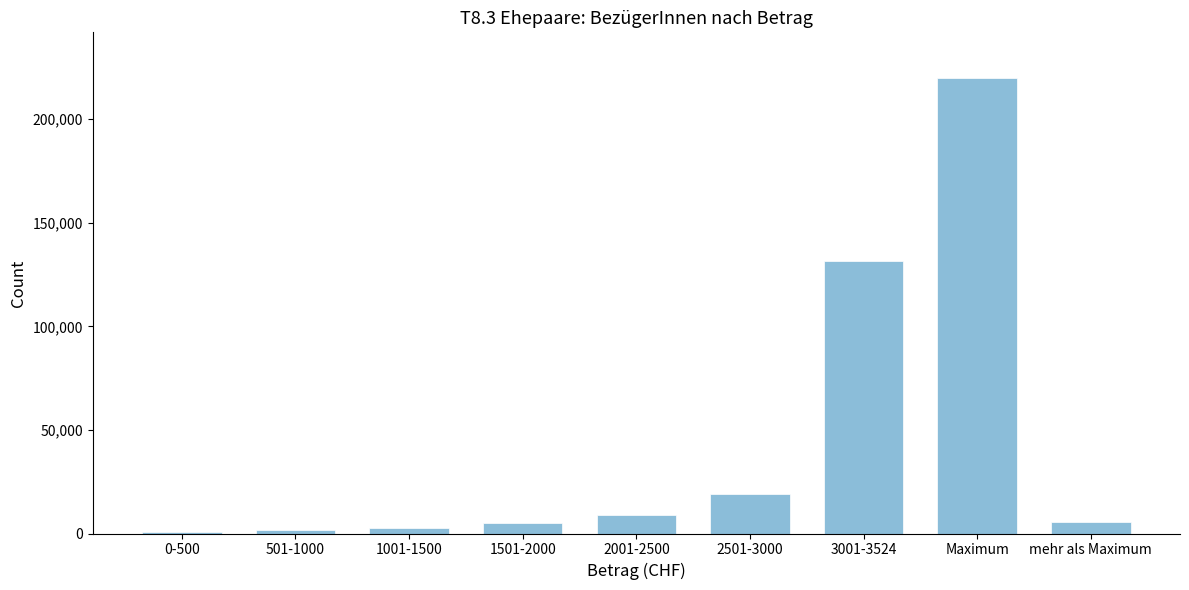

What is the greatest value displayed?

219921